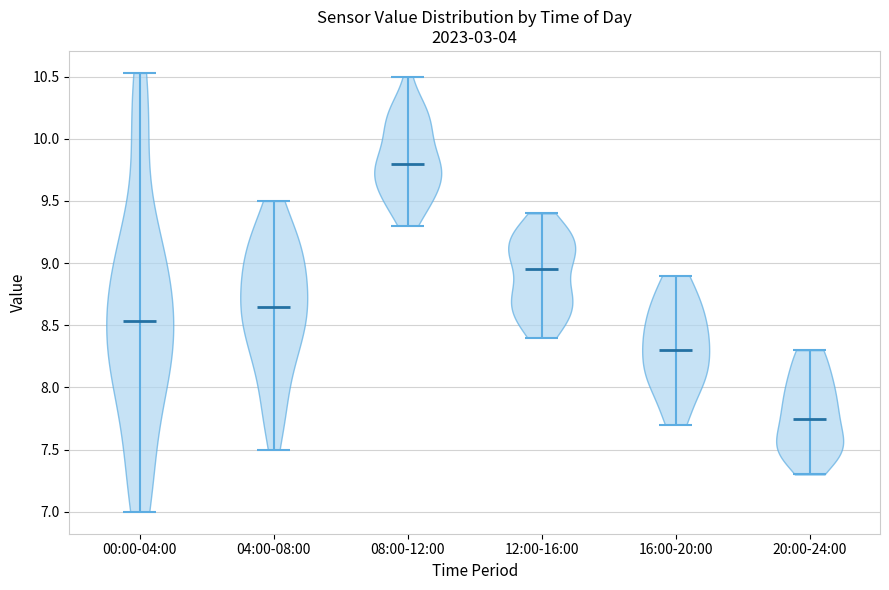

What is the highest point the violin for 00:00-04:00 reaches on the y-axis? The values are not printed on the chart, so give them approximately, as read against the axis.

10.55